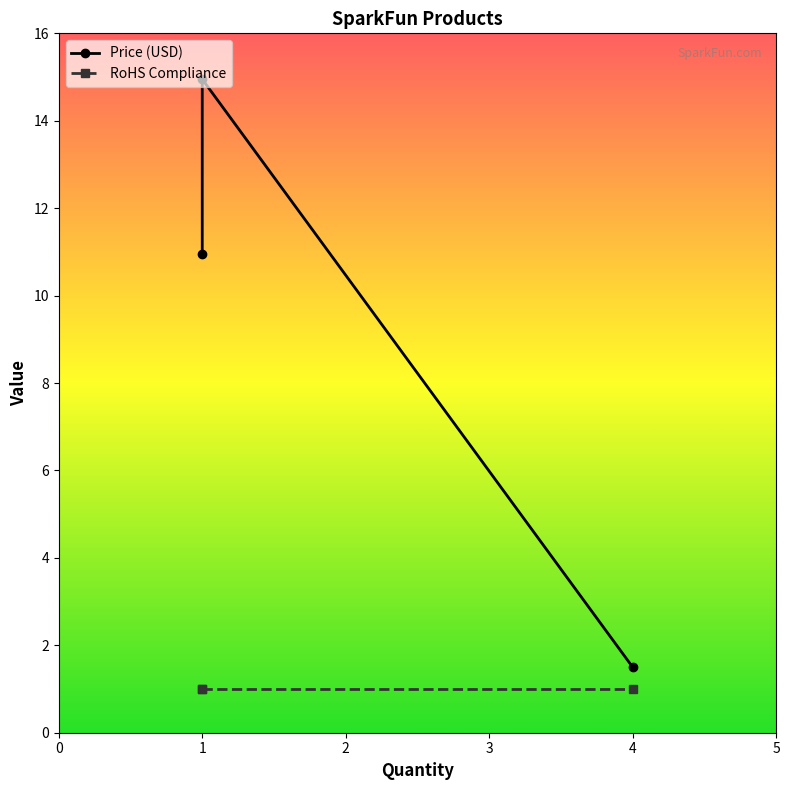

List the series in order of their overall mean, lowest first.

RoHS Compliance, Price (USD)